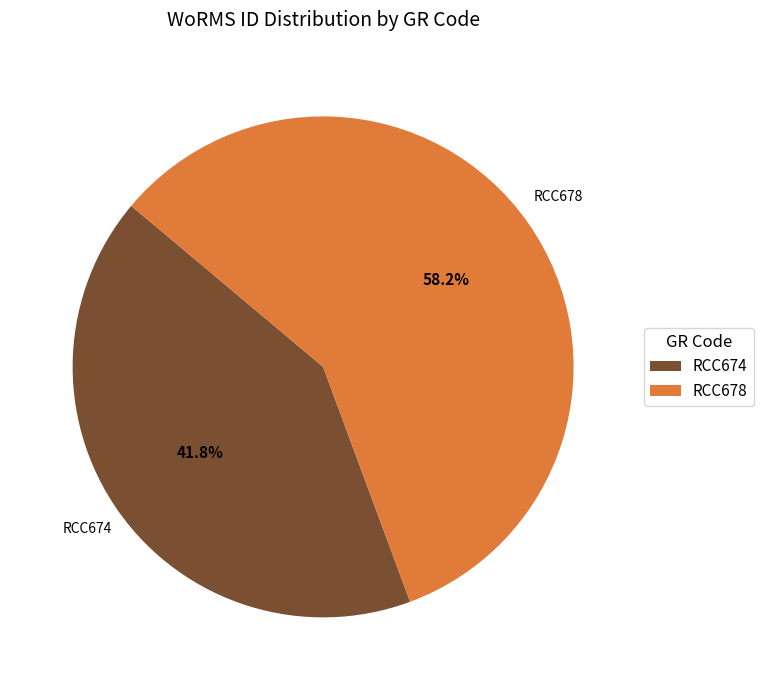

Does RCC678 account for over 50% of the chart?

Yes